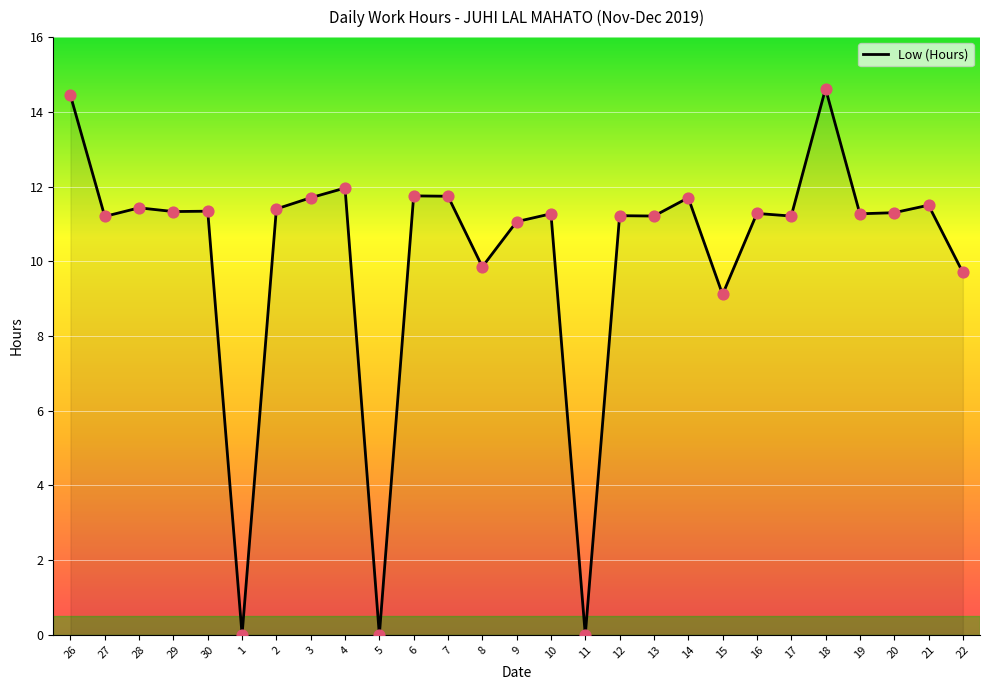

What is the change in value from 8 to 12?

+1.4